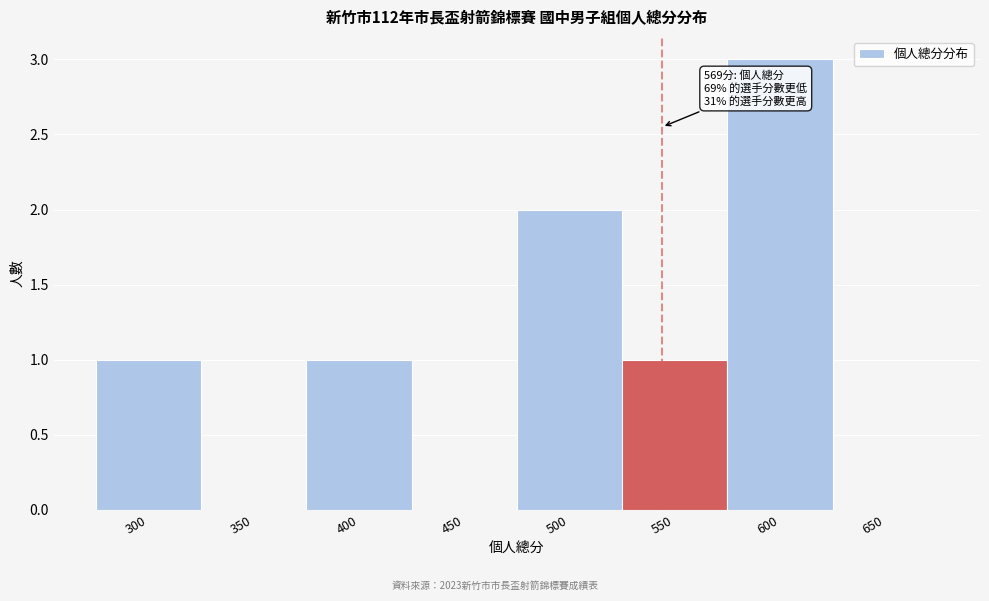

Reading left to right, list all the values displayed in this chart.

300=1	350=0	400=1	450=0	500=2	550=1	600=3	650=0